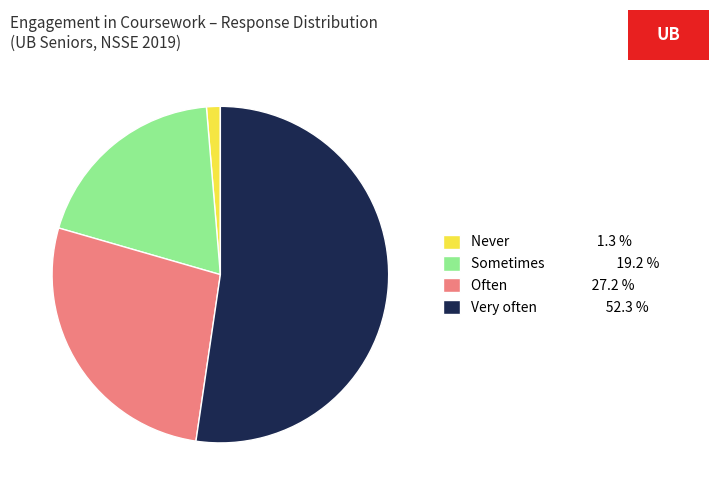

Is the sum of Sometimes 19.2 % and Never 1.3 % greater than half?

No